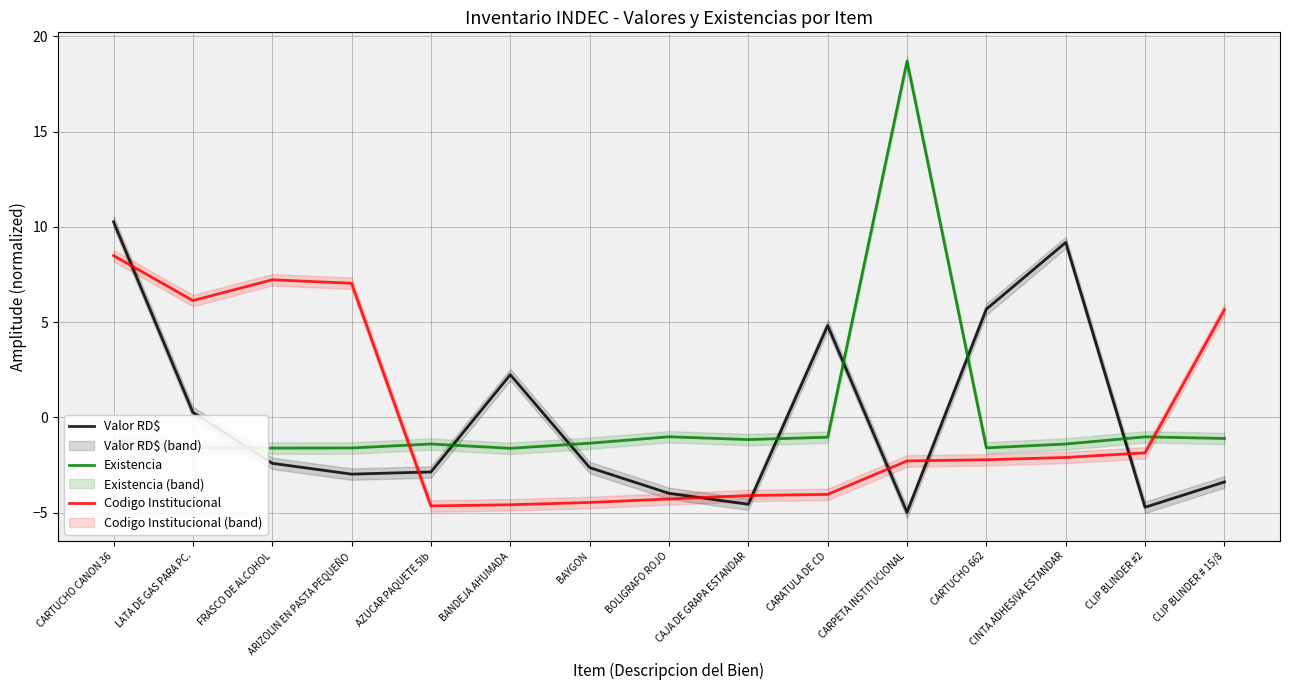

What is the label of the 5th point from the left?

AZUCAR PAQUETE 5lb